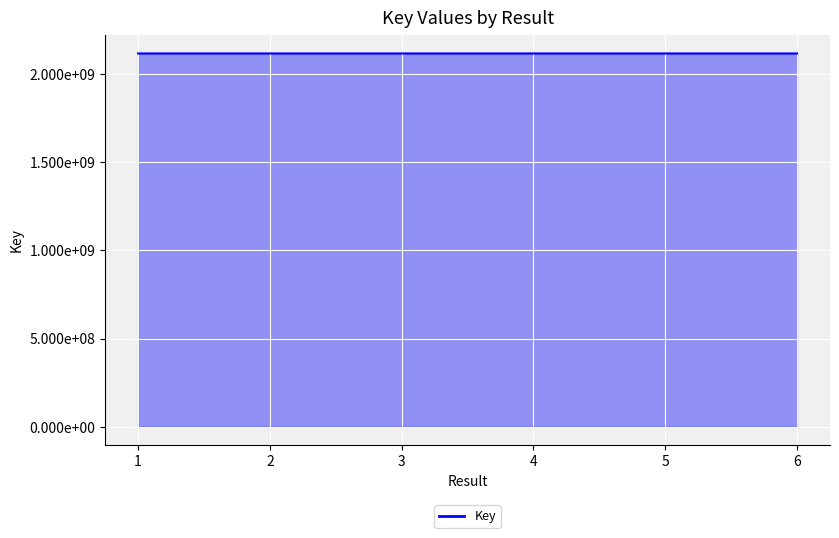

Does the chart display data point markers on the line(s)?

No